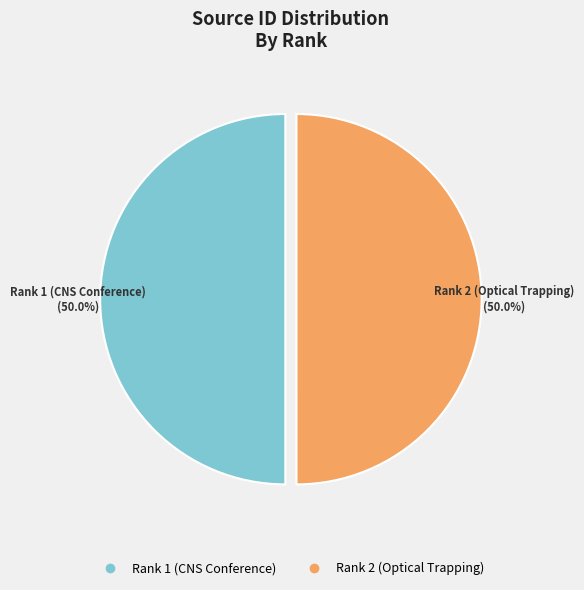

To the nearest percent, what percentage of the pie is Rank 1 (CNS Conference)?

50%